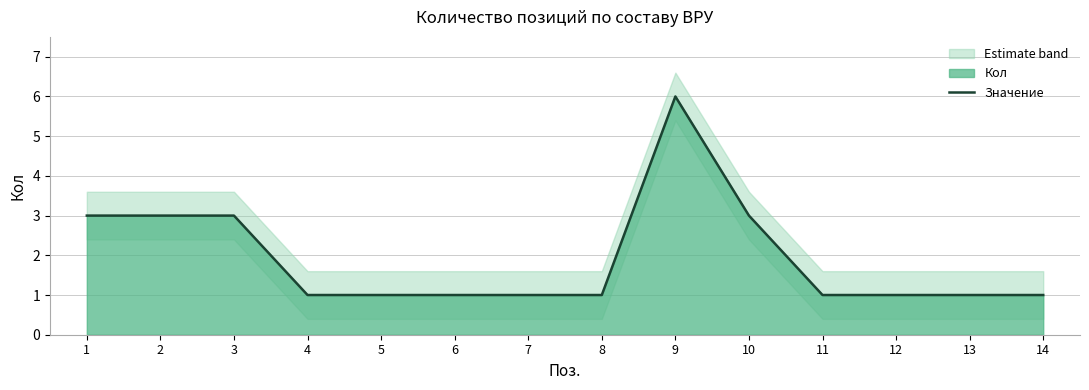

What is the smallest value displayed?

1